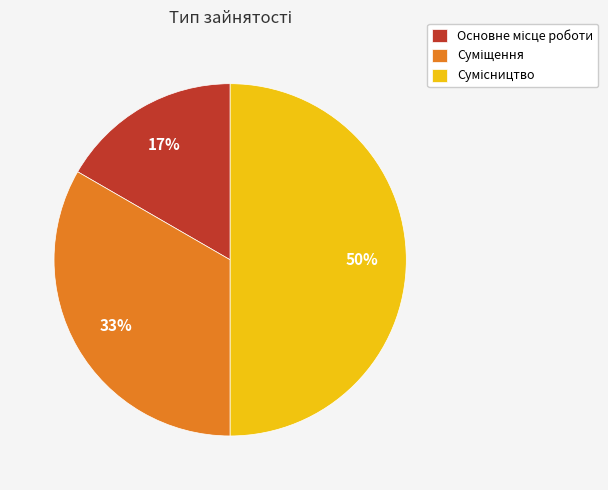

To the nearest percent, what is the average slice percentage?

33%